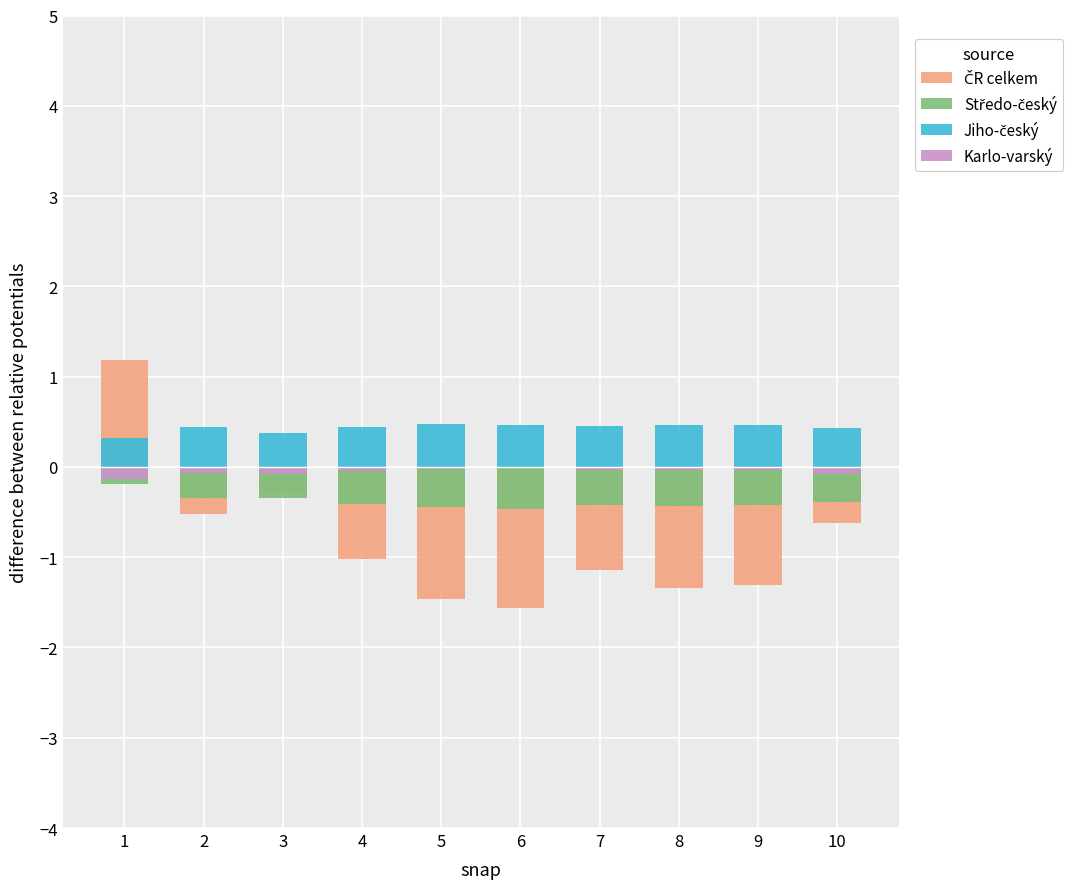

What is the total value across all series at 6?

-1.6